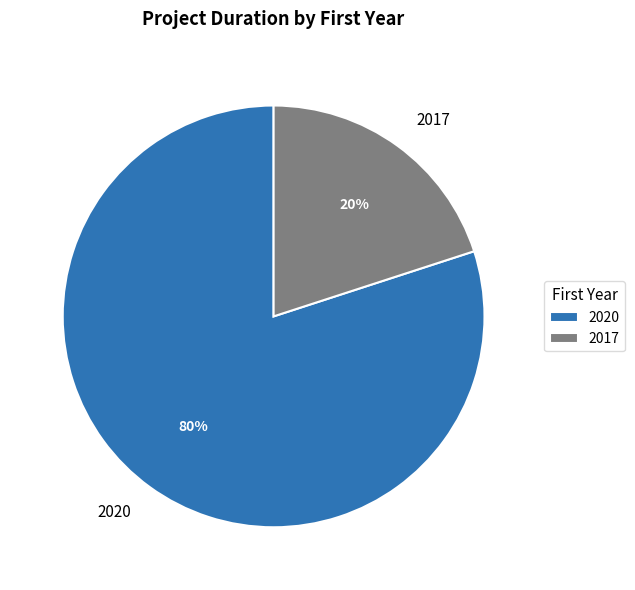

To the nearest percent, what is the difference between the largest and smallest slice percentages?

60%